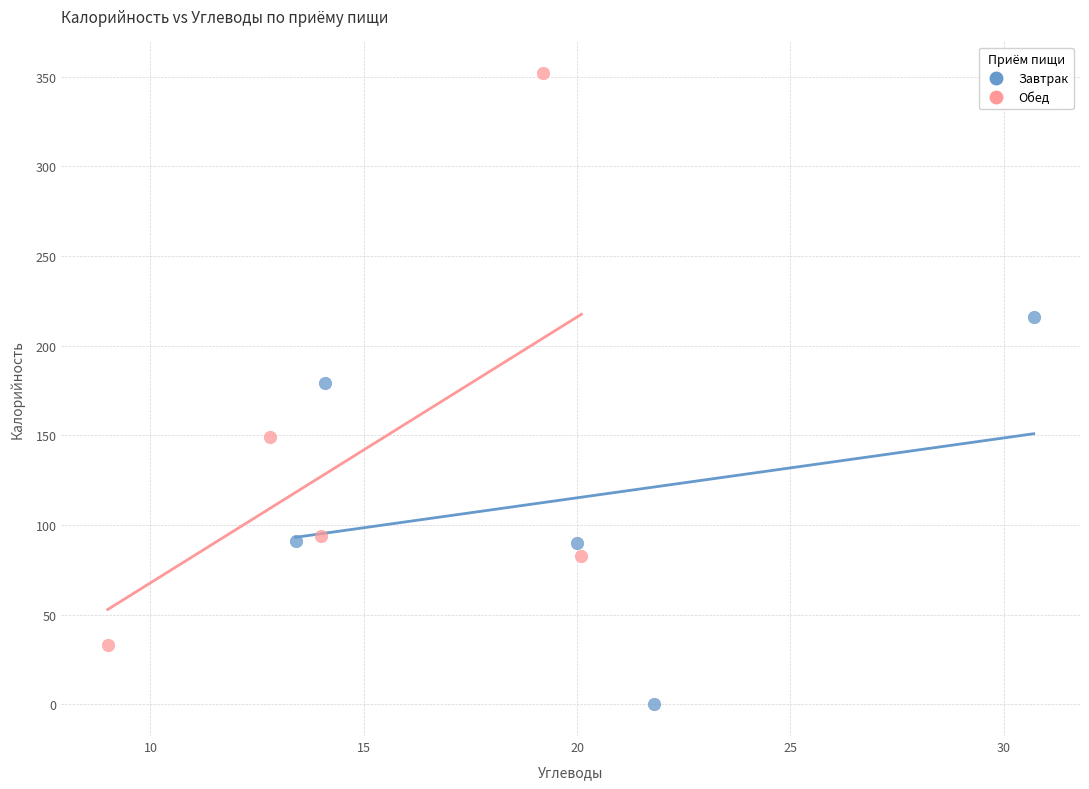

What are all the series names shown in the legend?

Завтрак, Обед